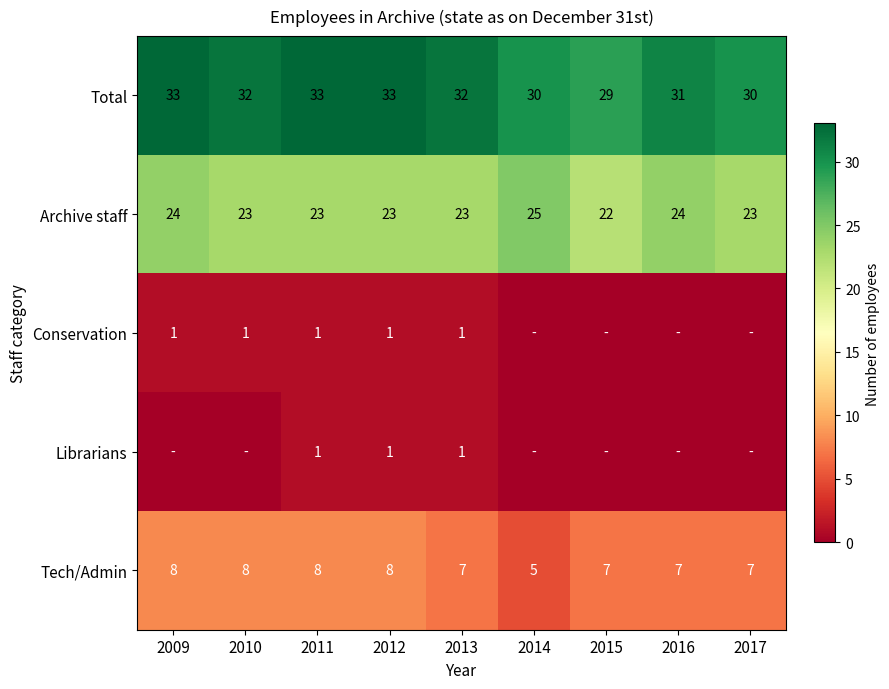

What is the approximate value of Archive staff at 2011?

23